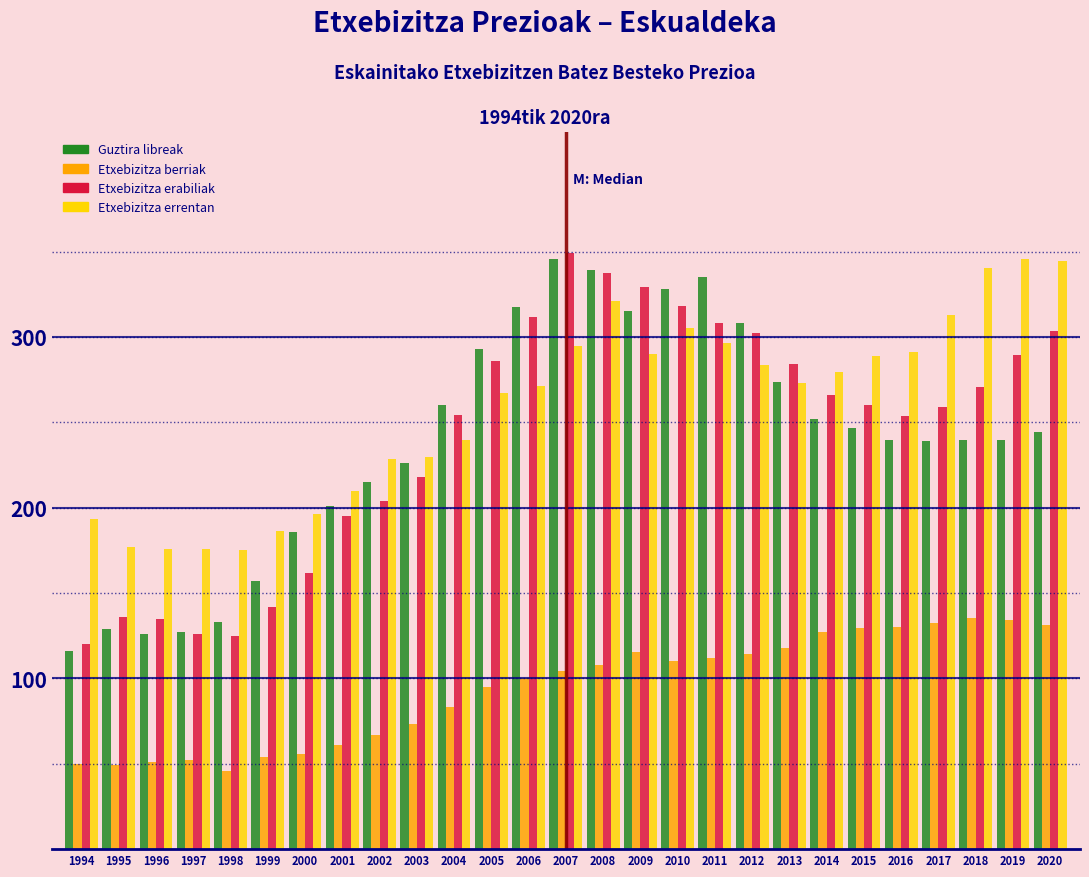

At which label does Guztira libreak reach its minimum?

1994